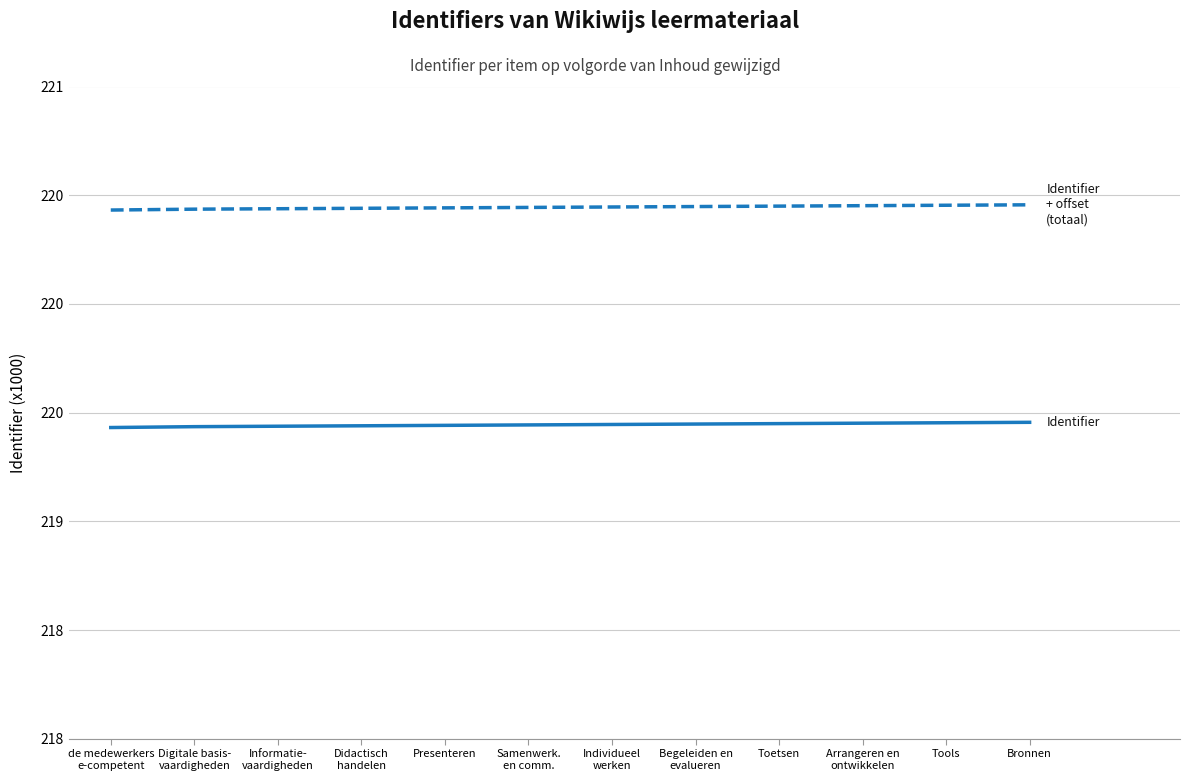

Does the chart display data point markers on the line(s)?

No